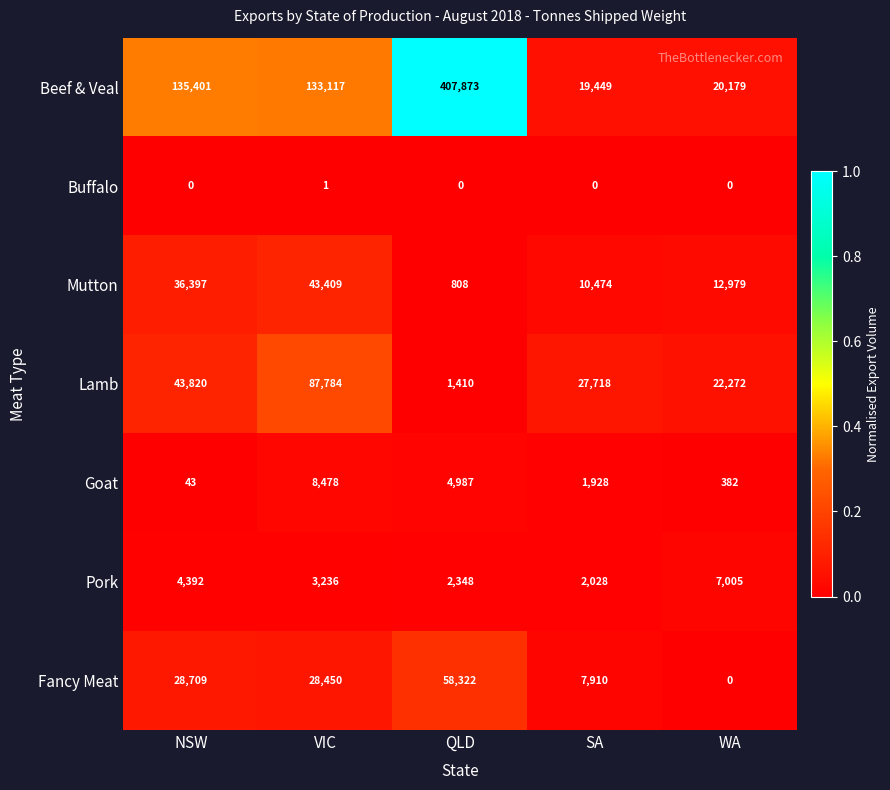

At which label is Beef & Veal closest to 213661?

NSW